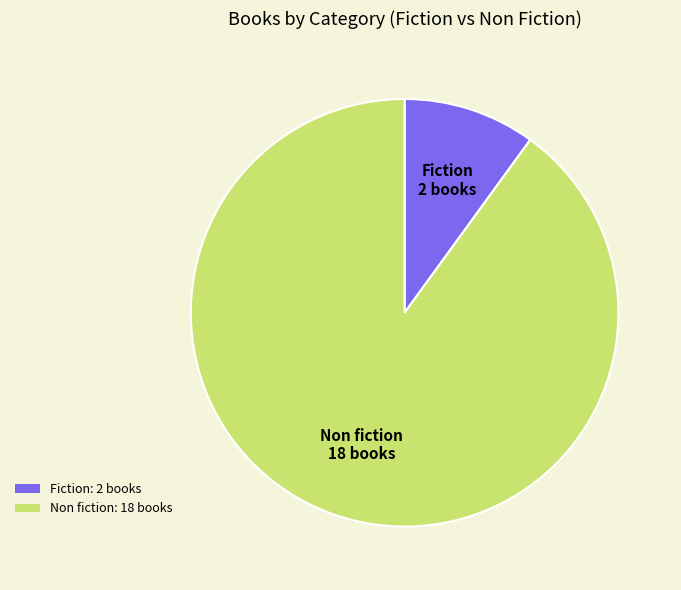

Is it true that Non fiction: 18 books is 90% of the pie?

True